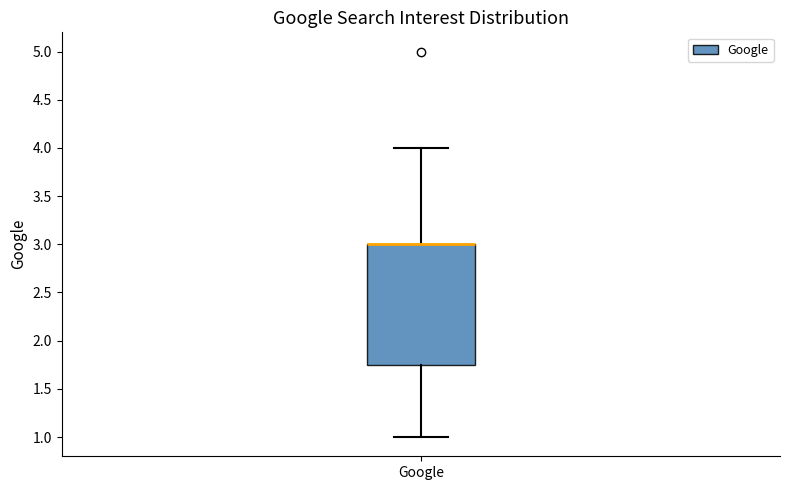

Transcribe this box plot: give where the median line is, the range the box spans, and where the two whiskers end, as read against the y-axis. The values are not printed on the chart, so give them approximately, as read against the axis.

median 3.00 (drawn on the box's upper edge), box 1.75 to 3.00, whiskers 1.00 to 4.00